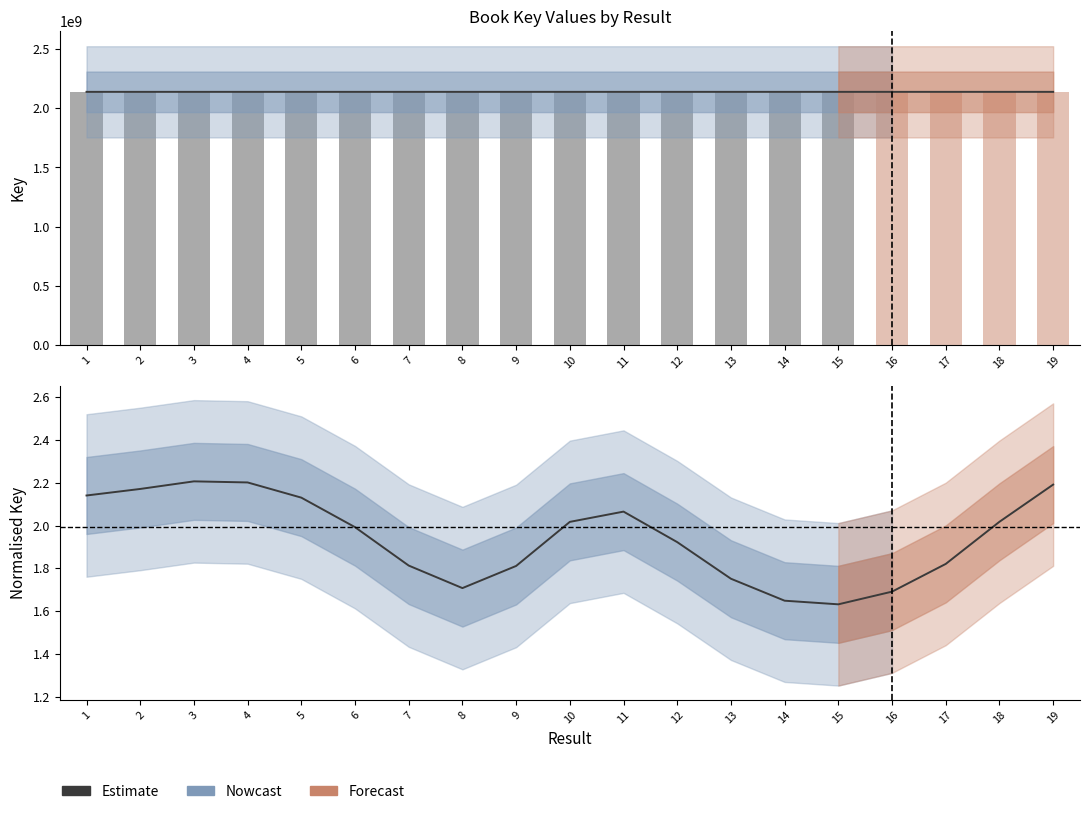

Where is the data nearest to the value 1?

15